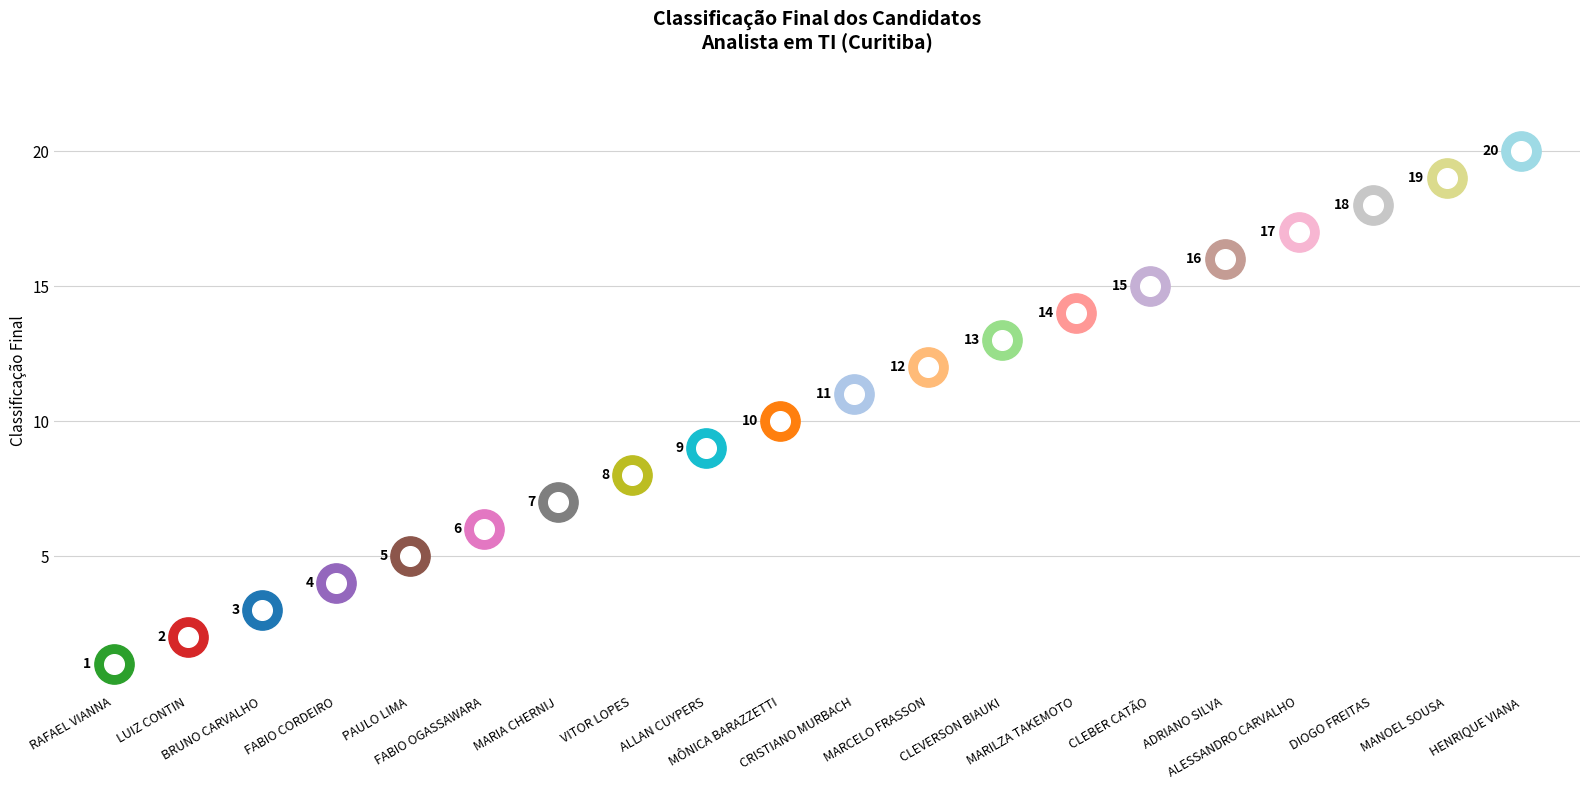

What is the ratio of the value at MARCELO HENRIQUE BERNARDI FRASSON to the value at MARIA ROSANE CHERNIJ?

1.7